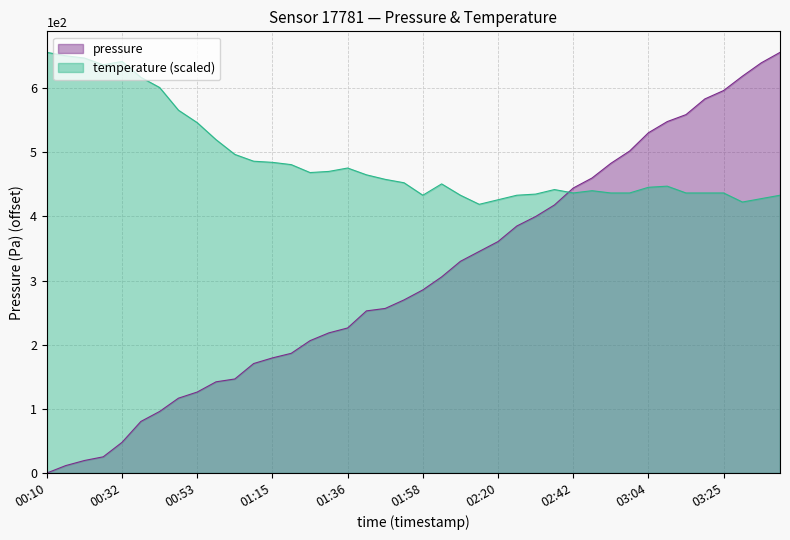

What is the sum of the pressure values at 03:20 and 01:15?

762.7